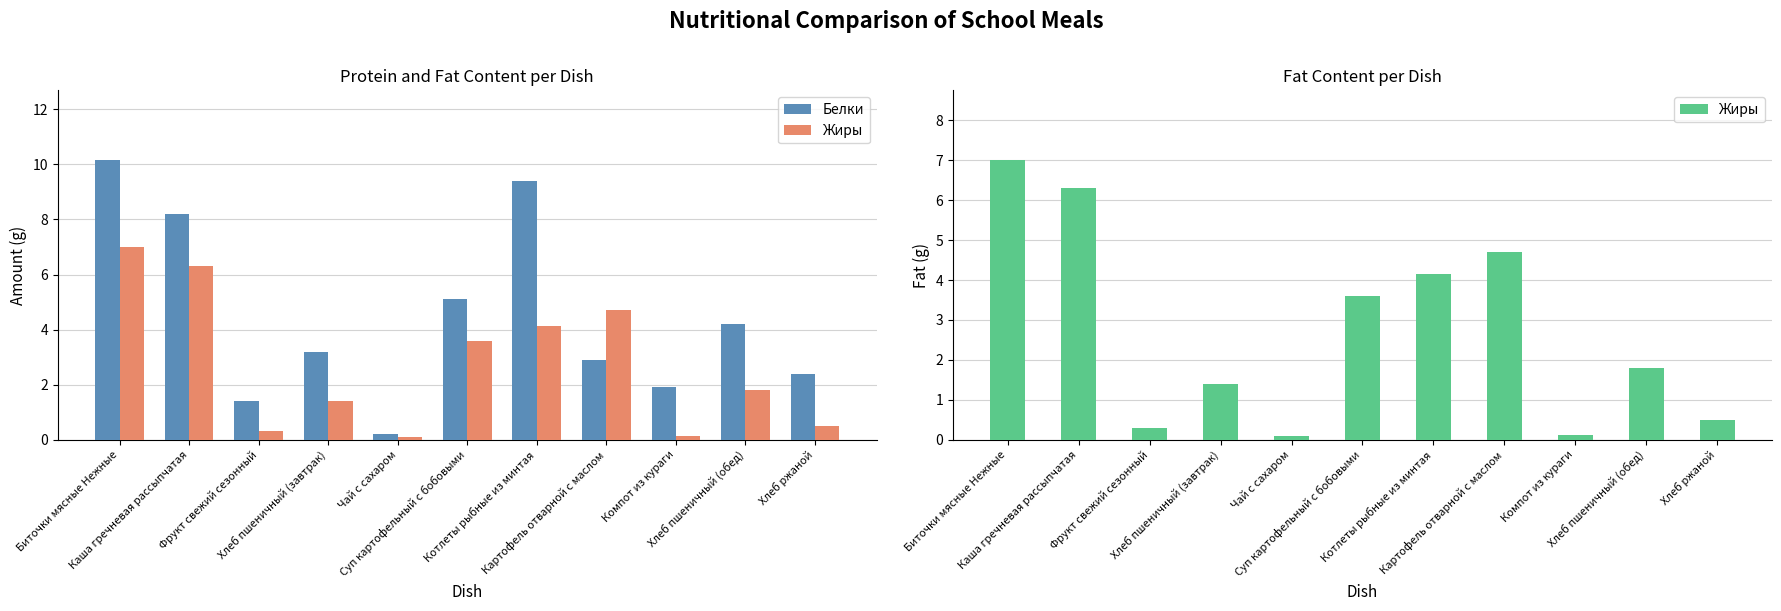

Rank the series by their average value, from lowest to highest.

Жиры, Белки